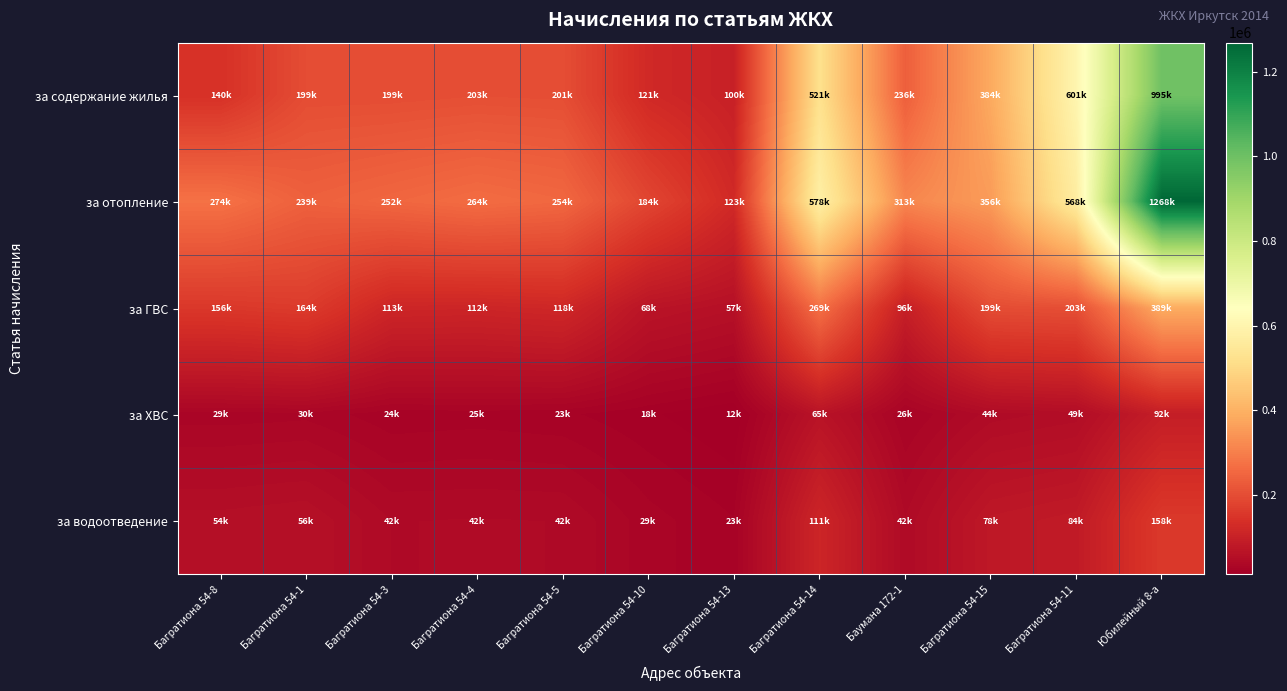

How many data points does each series have?

12